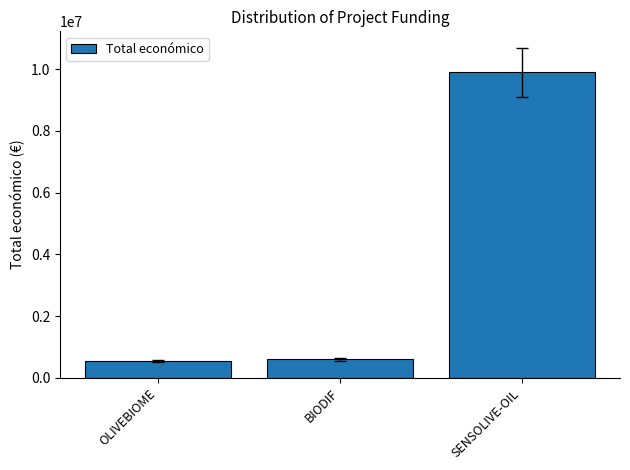

The chart shows a value of 550111 at OLIVEBIOME. True or false?

True